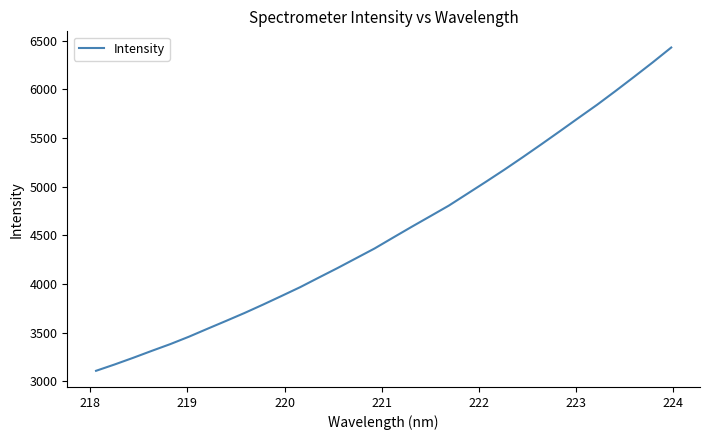

What is the maximum value shown in the chart?

6430.4